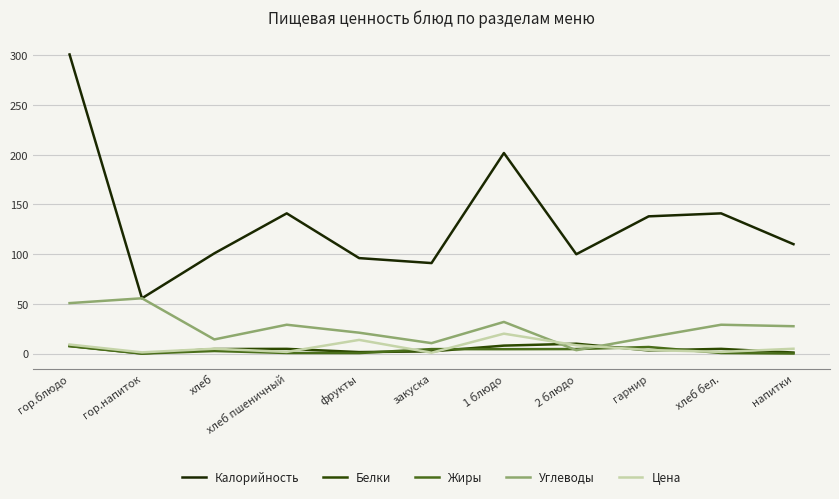

How many data points in Цена are less than 4?

5